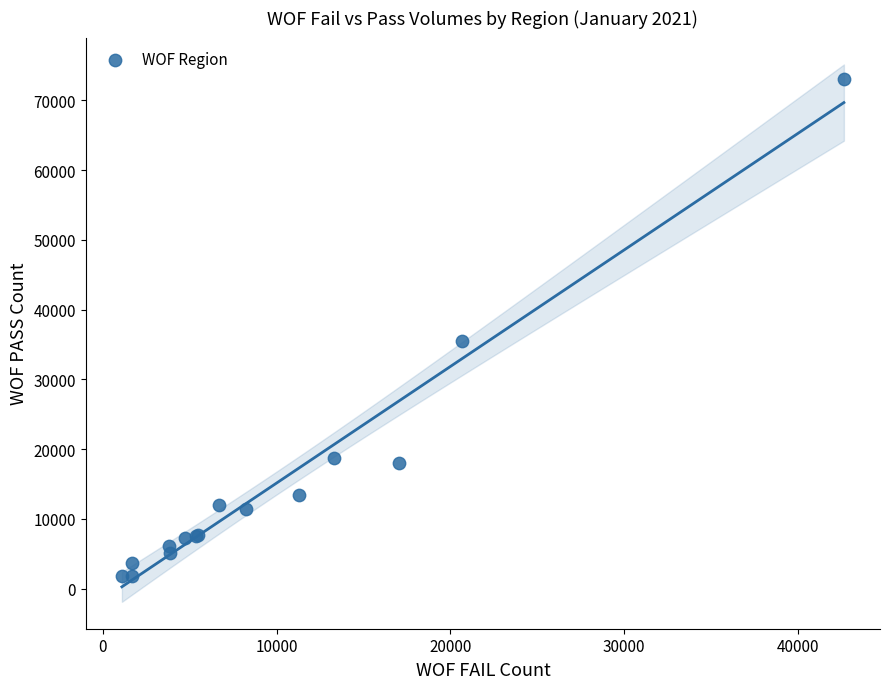

What Y value in the scatter plot is closest to 37390?

35468